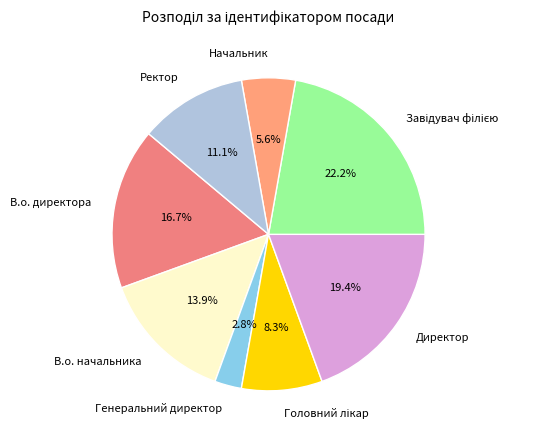

To the nearest percent, what is the average slice percentage?

12%